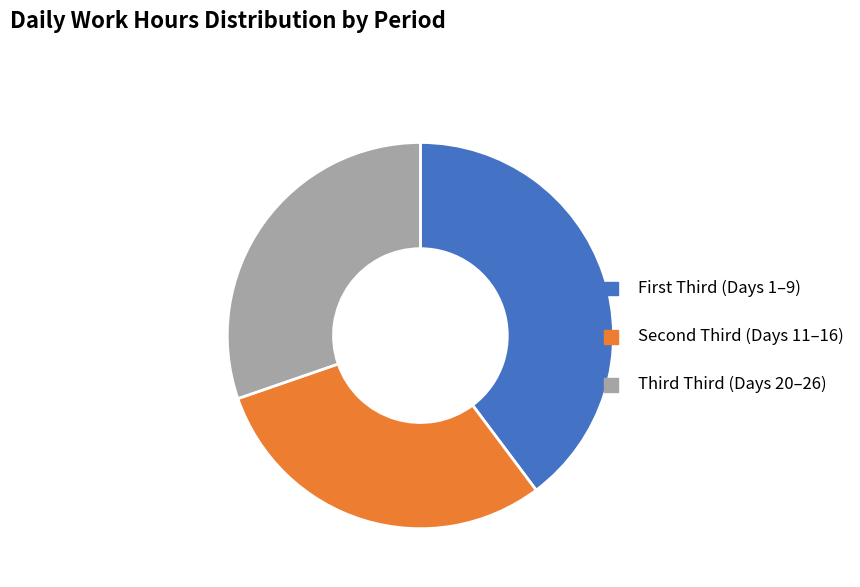

Does any single category account for the majority?

No